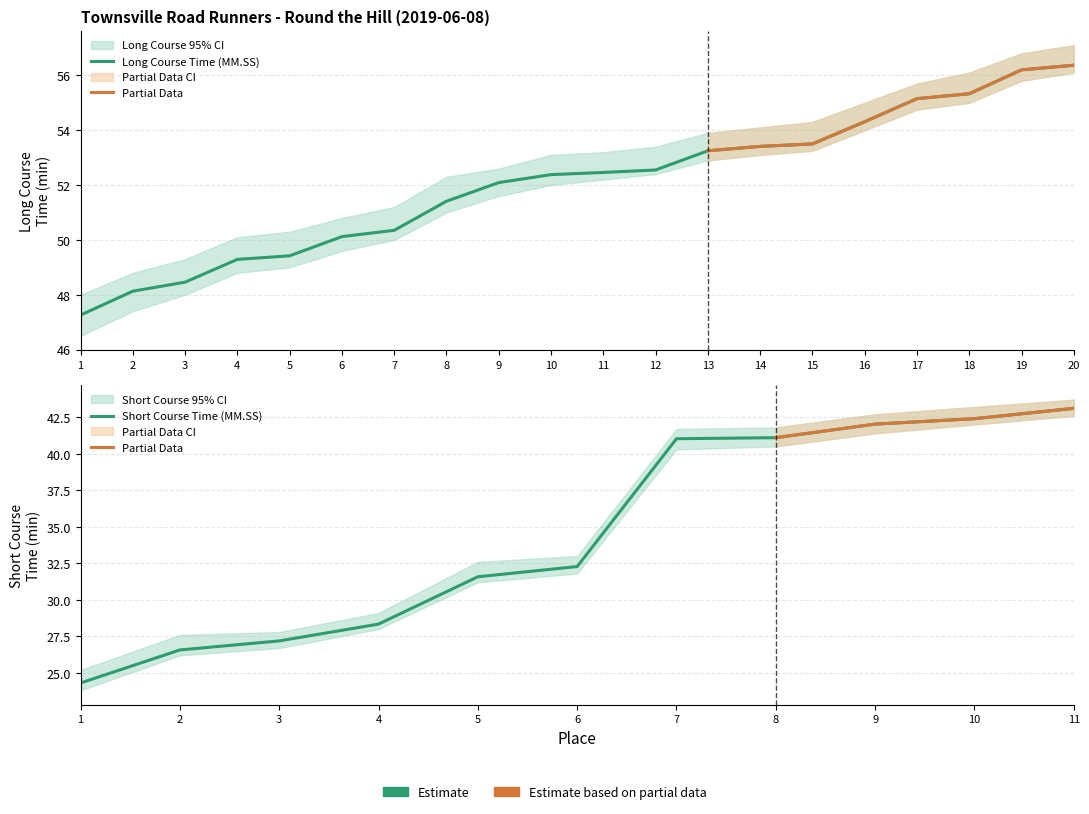

Rank the series by their maximum value, from highest to lowest.

Long Course Upper, Long Course Time (MM.SS), Long Course Lower, Short Course Upper, Short Course Time (MM.SS), Short Course Lower